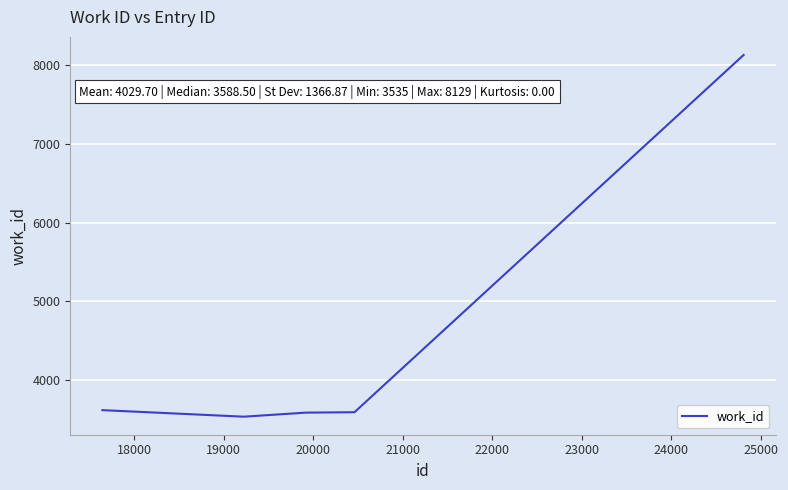

What is the maximum value shown in the chart?

8129